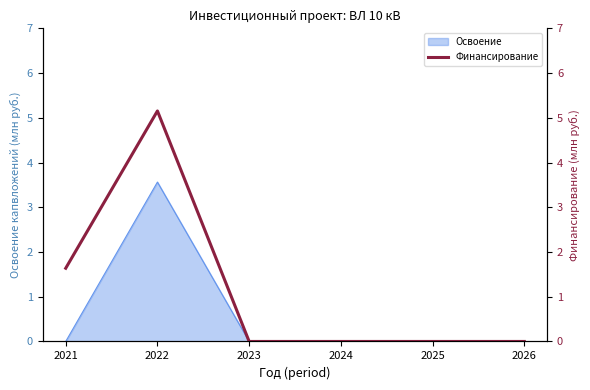

At which category does the data reach its first local peak?

2022